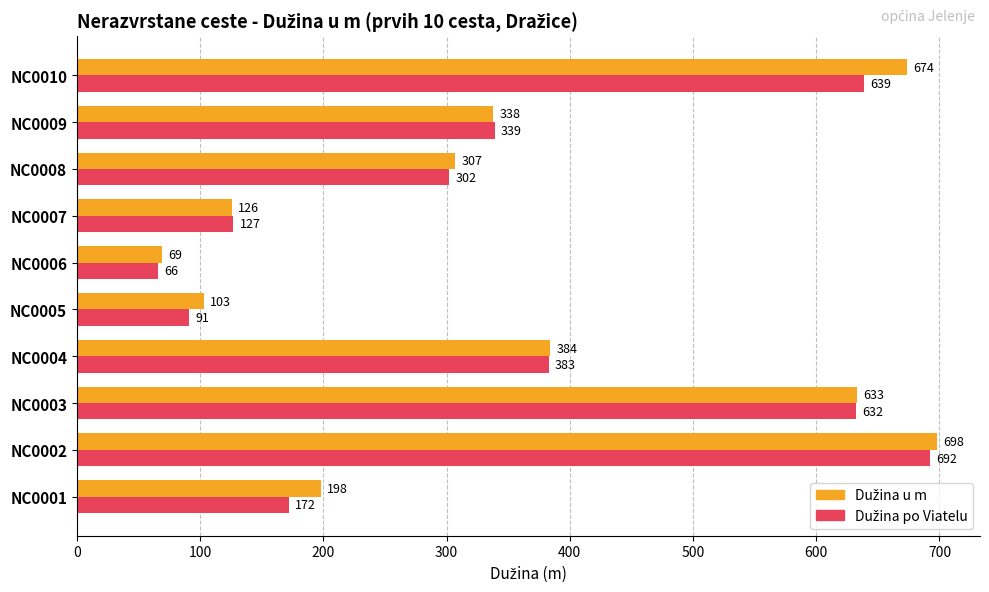

What is the total value across all series at NC0007?

253